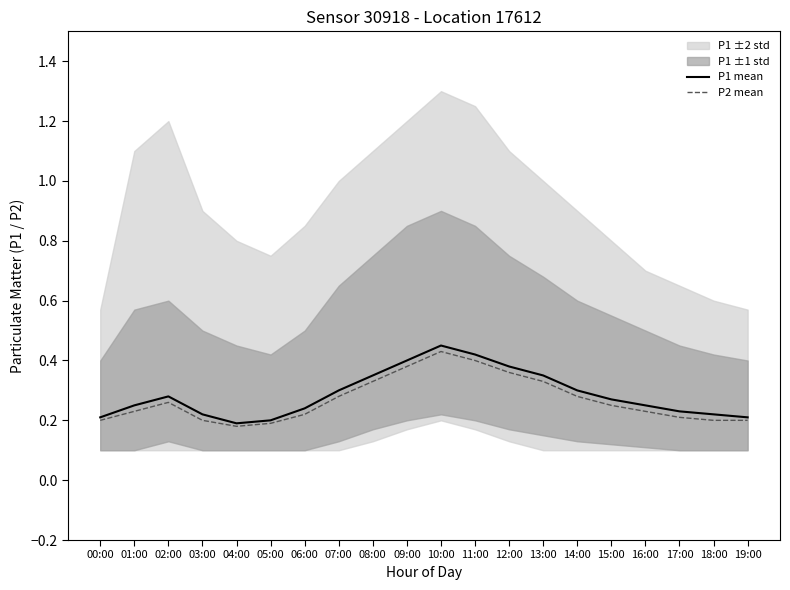

Which series has the largest total across all categories?

P1 mean